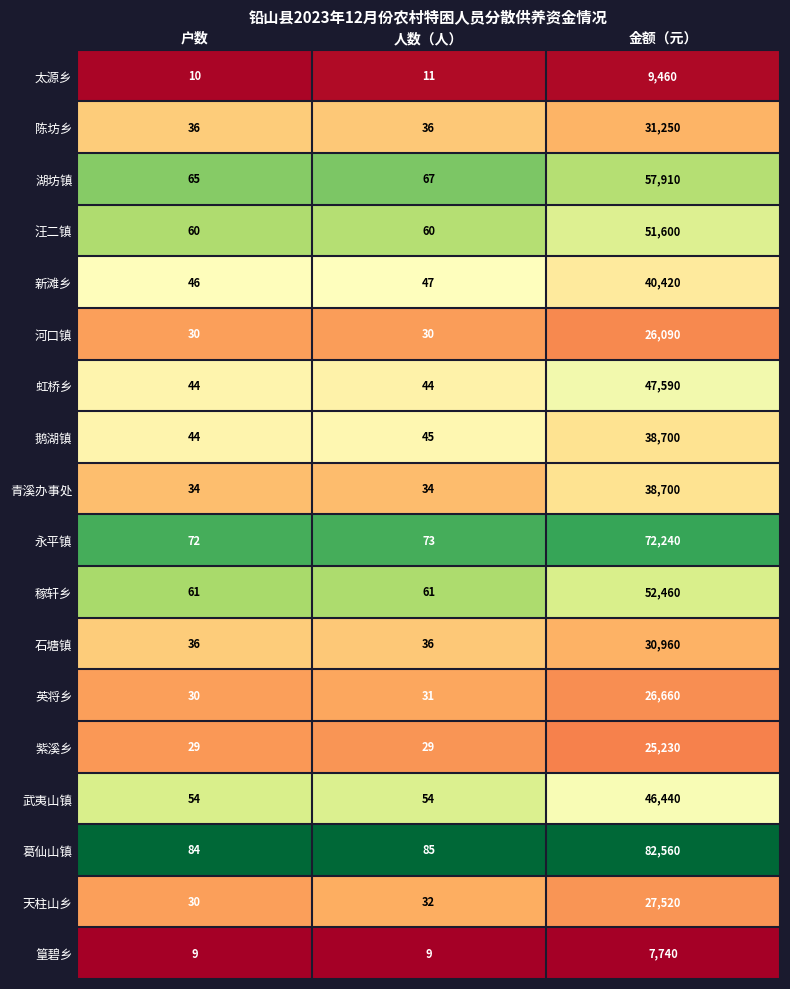

At which category is the sum across all series the highest?

金额（元）